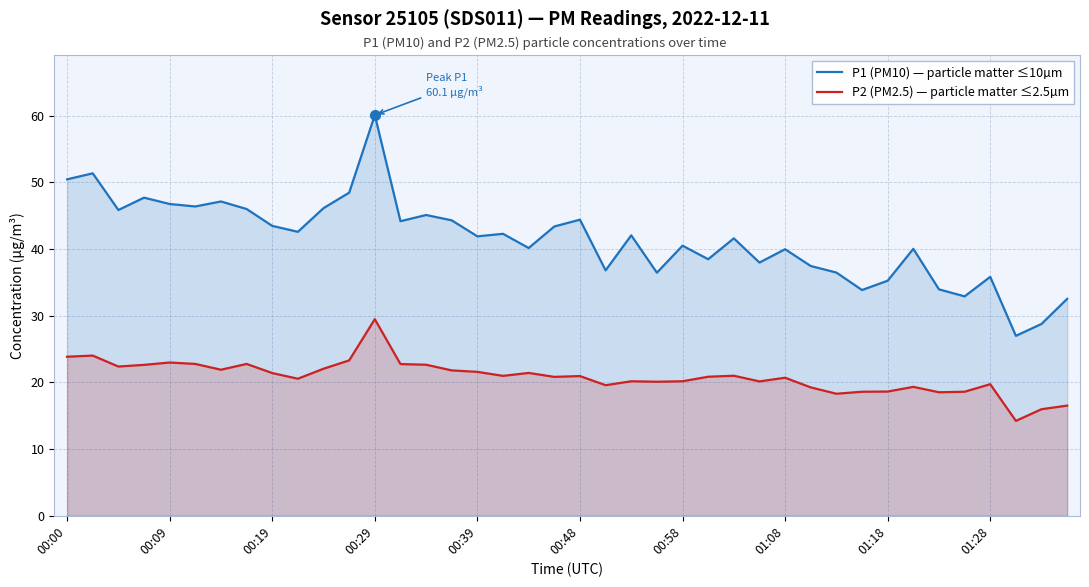

At which label does P2 (PM2.5) — particle matter ≤2.5µm first exceed 20?

00:00